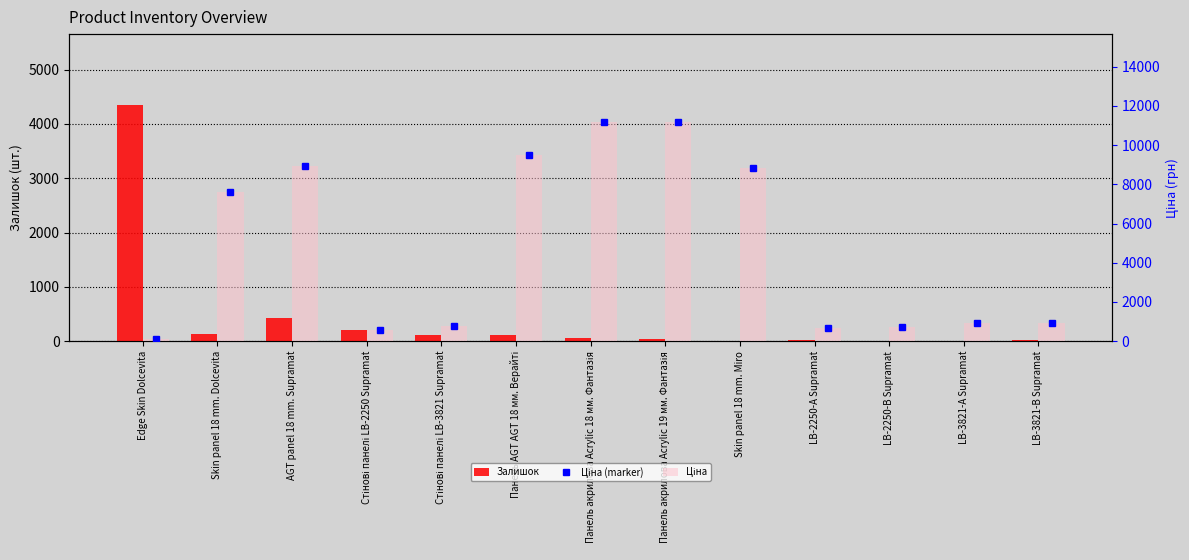

What is the sum of all Залишок values?

5496.0